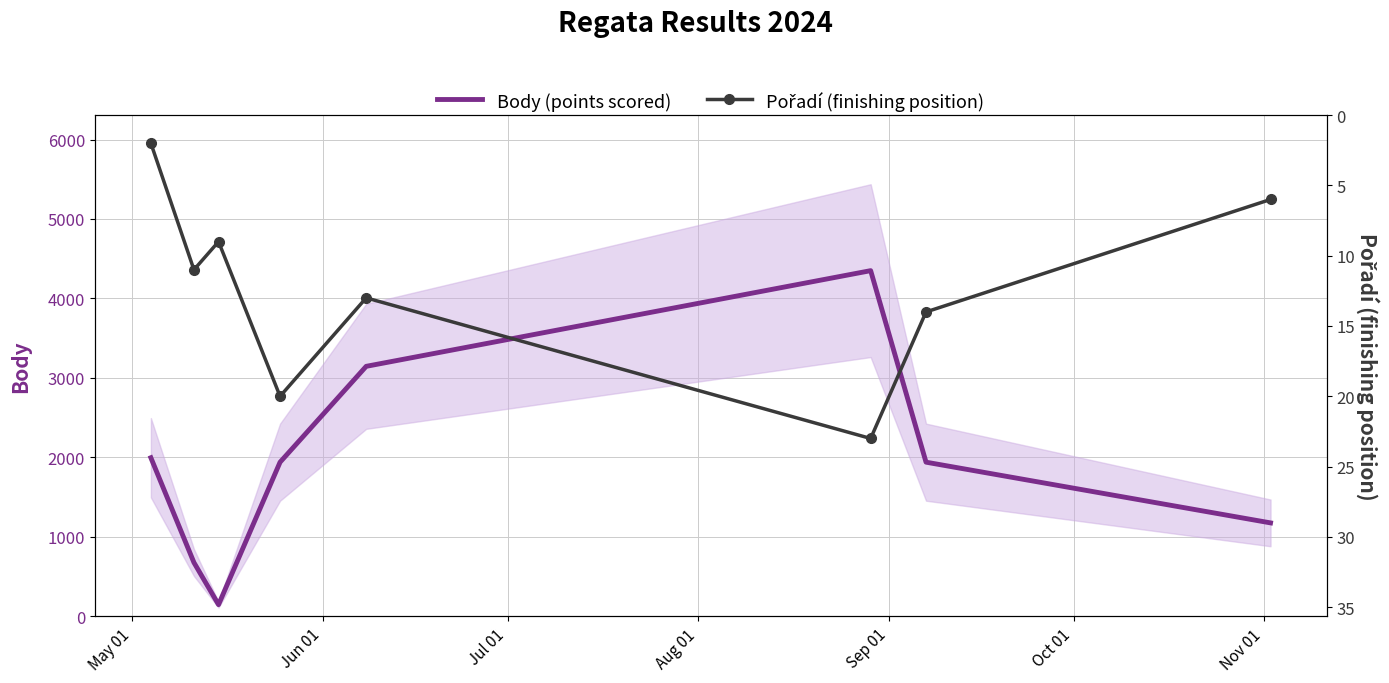

What is the lowest value of the Body (points scored) series?

147